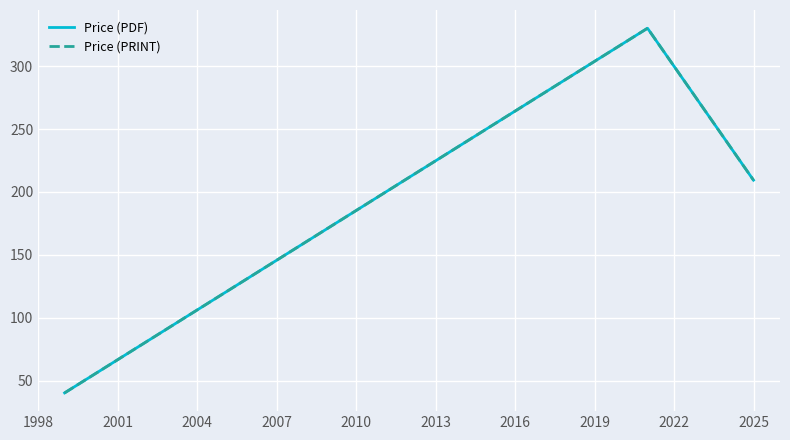

Does the chart have visible grid lines?

Yes